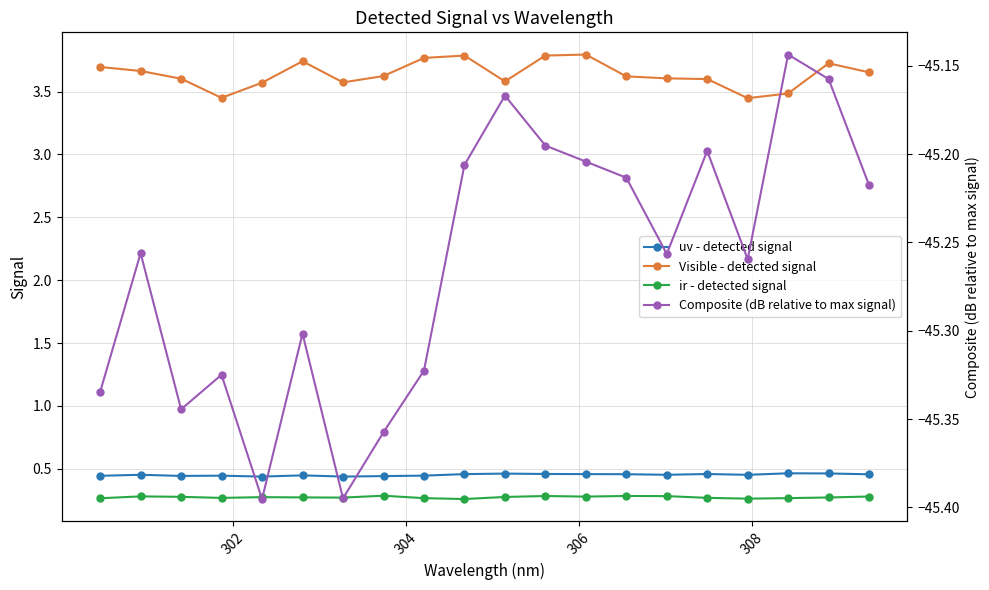

How many uv - detected signal values are between 0 and 1?

20